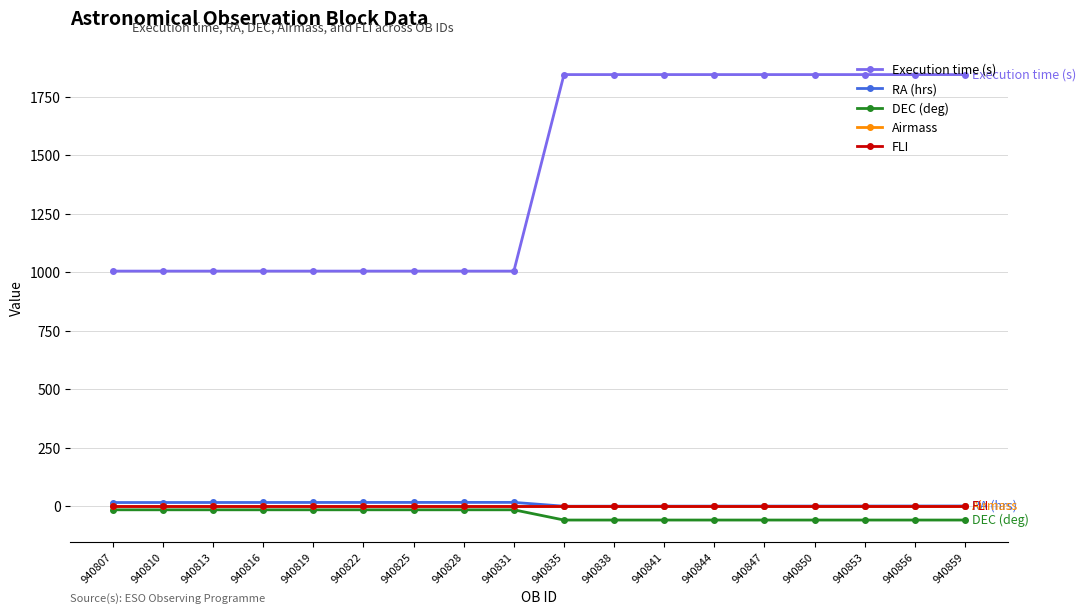

What is the difference between the highest and lowest values at 940853?

1904.1